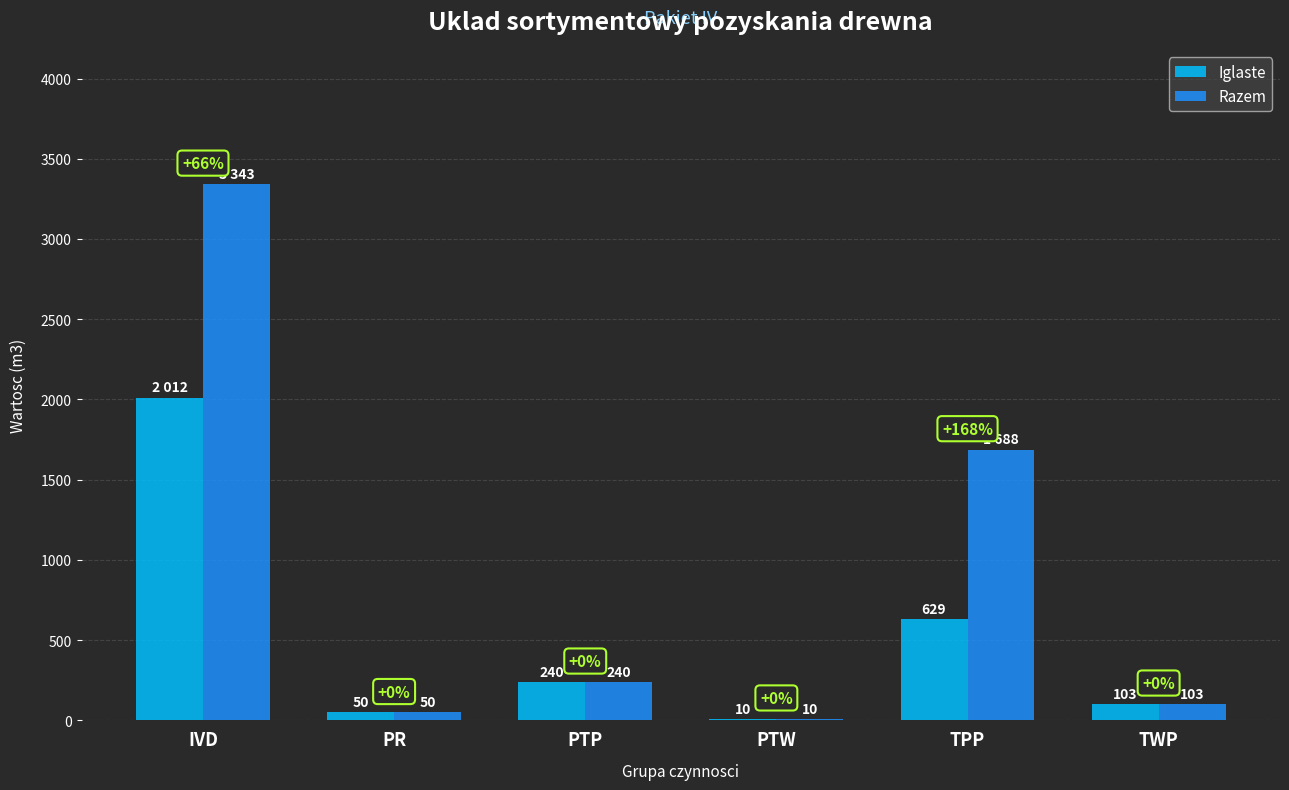

Which series has the widest spread of values?

Razem